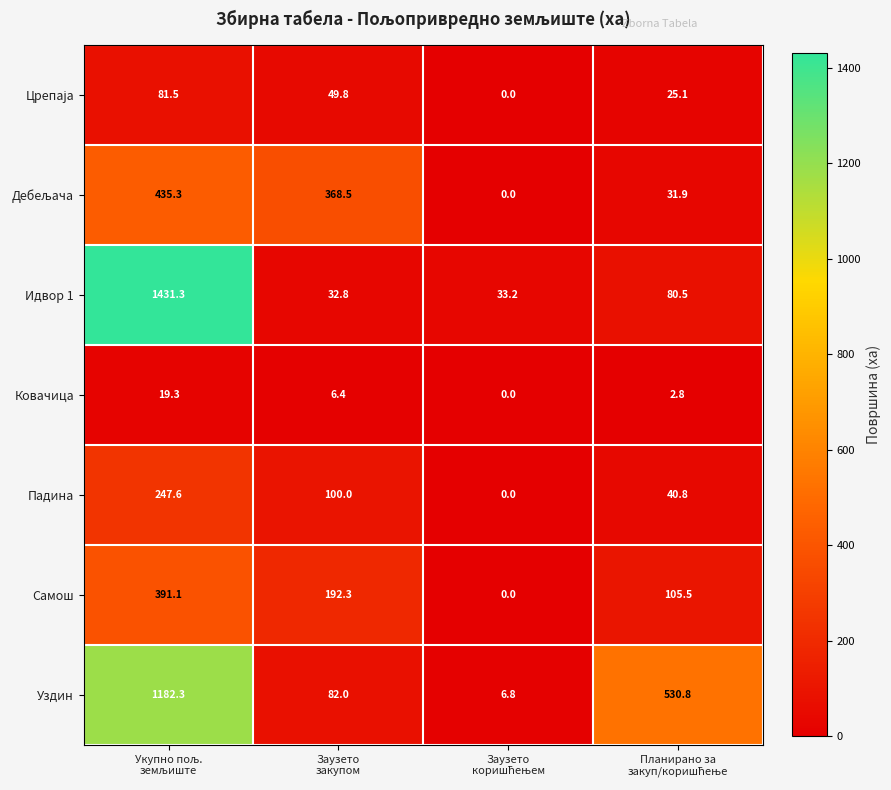

Which series has the widest spread of values?

Идвор 1